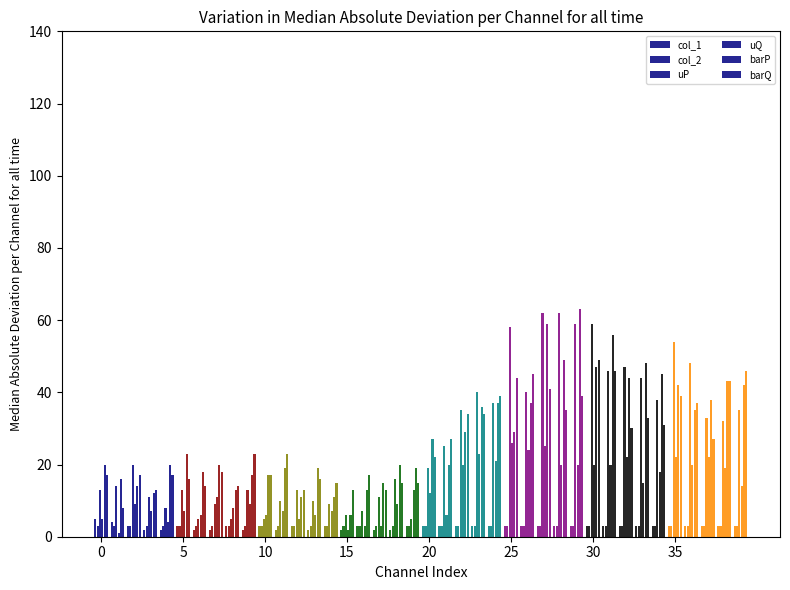

How many data points in uP are less than 20?

20